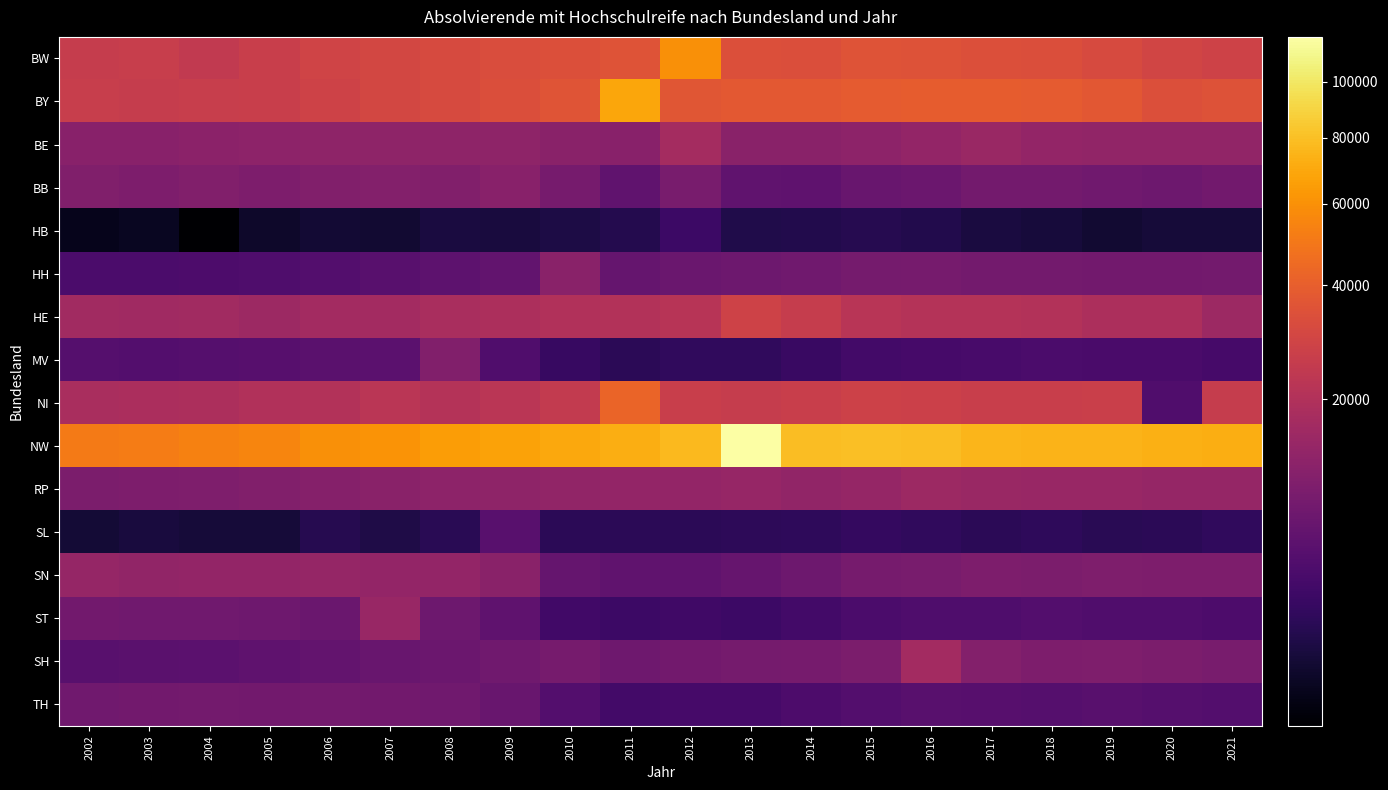

At which category is the sum across all series the highest?

2013